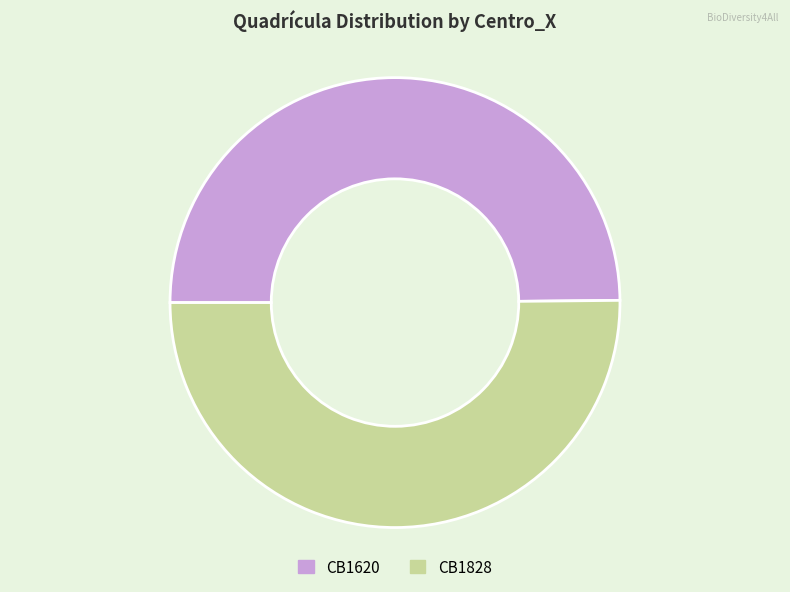

The CB1620 slice represents 50% of the pie. True or false?

True